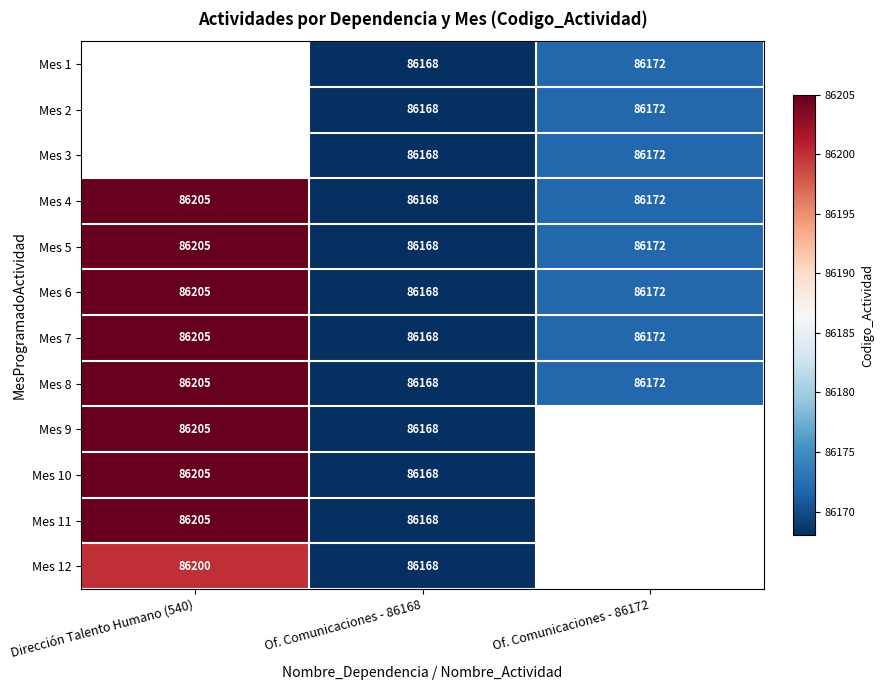

What is the minimum value shown in the chart?

86168.0